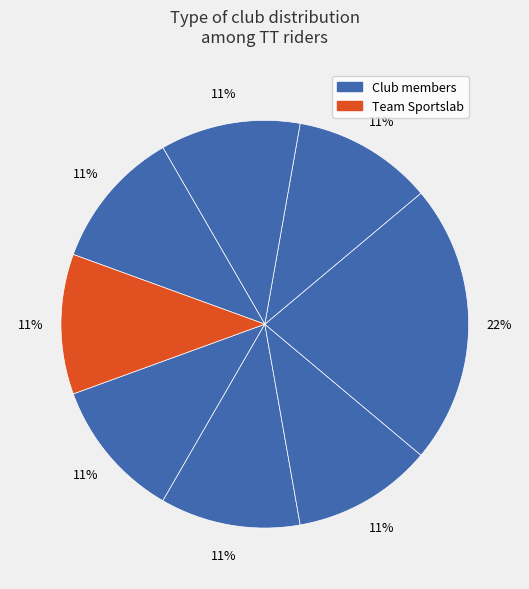

To the nearest percent, what is the average slice percentage?

12%